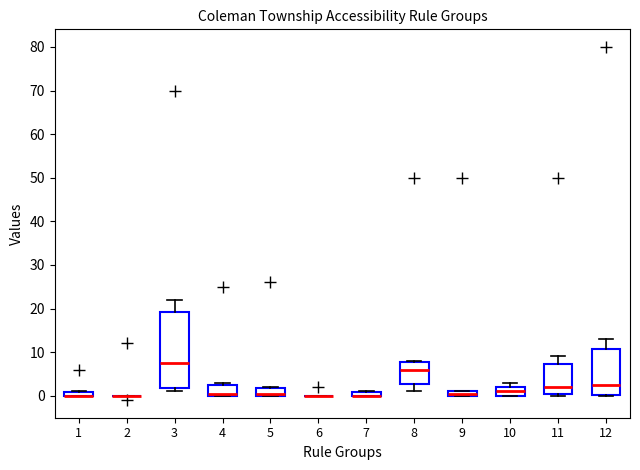

Which box is the tallest, from its lower edge to its upper edge?

3